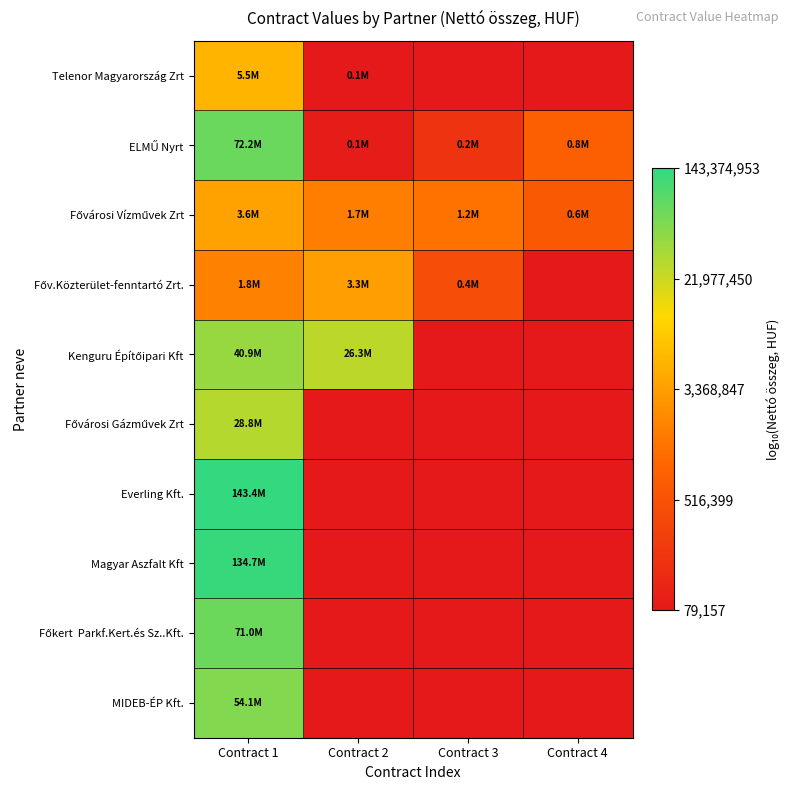

Which has a higher value, Contract 2 or Contract 4?

Contract 2